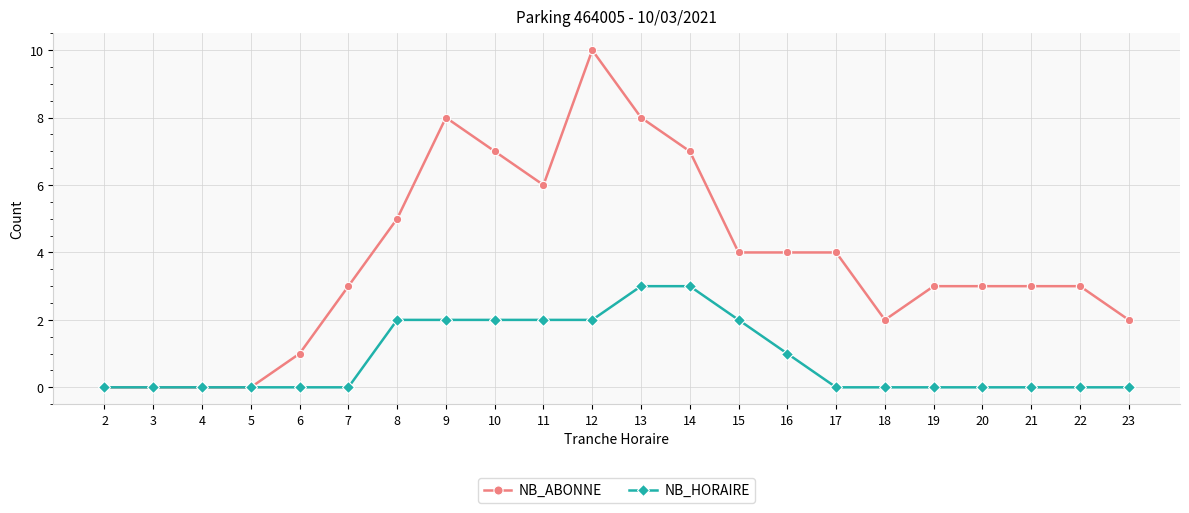

Is it true that NB_HORAIRE equals 3 at 14?

True